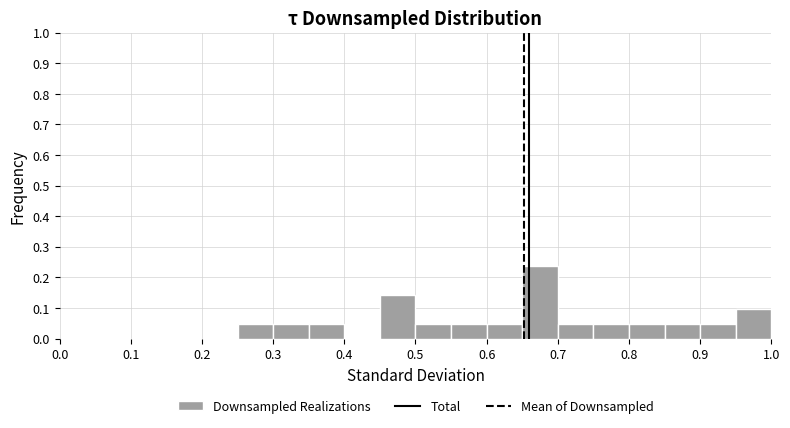

How tall is the bar that spans 0.45 to 0.50 on the x-axis? The values are not printed on the chart, so give them approximately, as read against the axis.

0.14